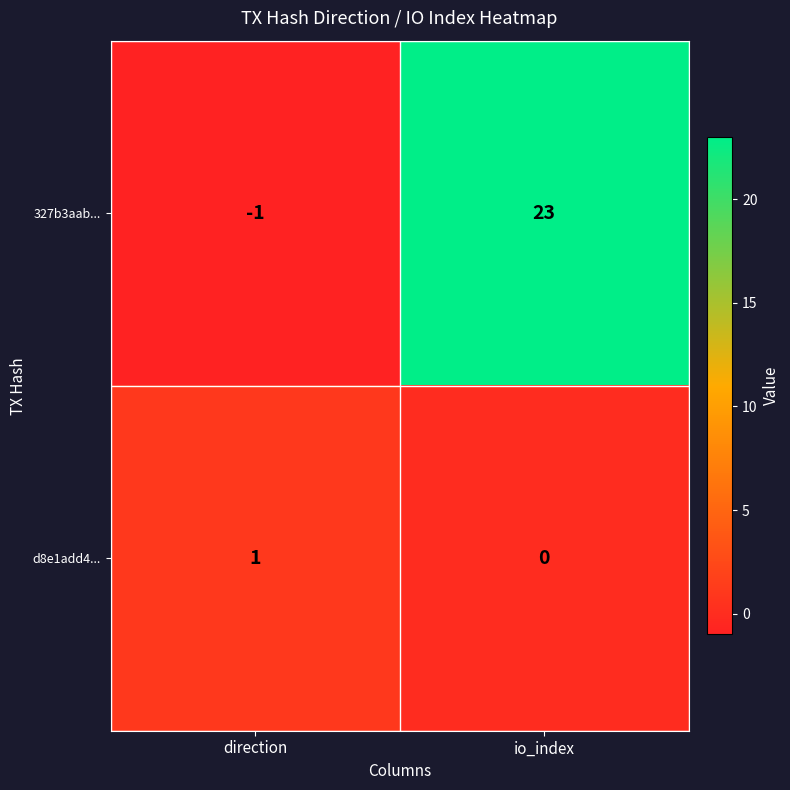

Rank the categories by d8e1add4... value from highest to lowest.

direction, io_index